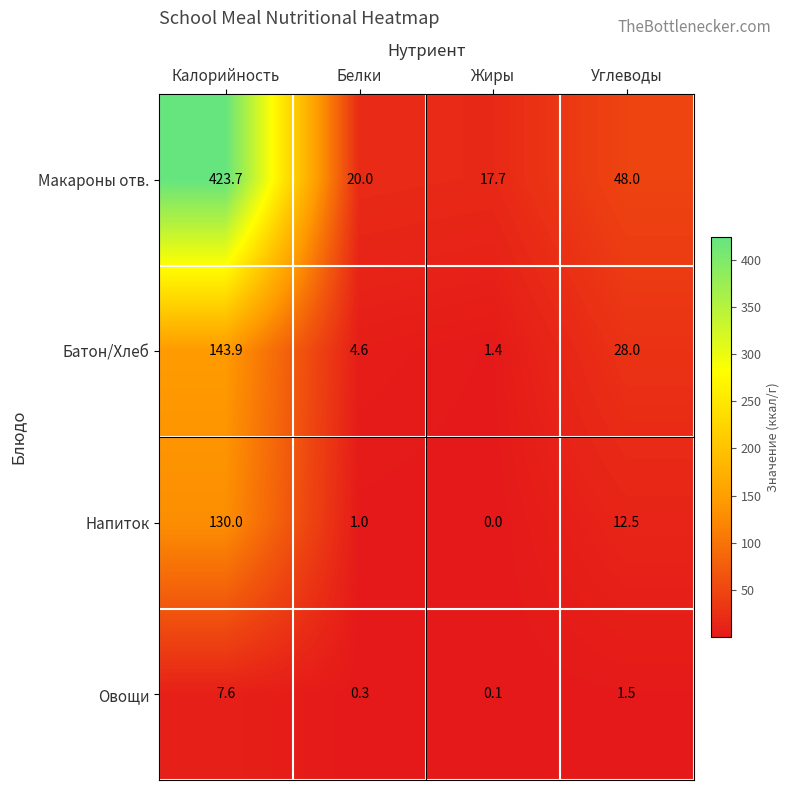

Which series has the largest total across all categories?

Макароны отв.